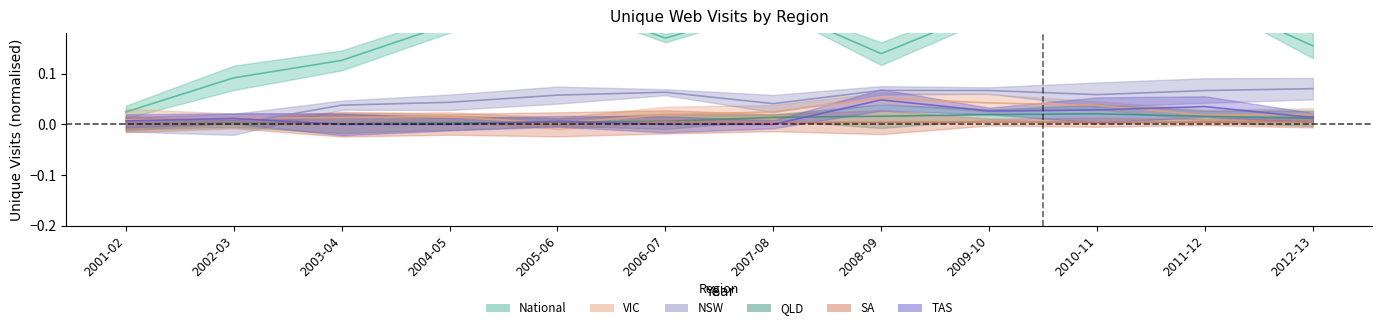

What is the difference between the second highest and minimum values in the National series?

0.2